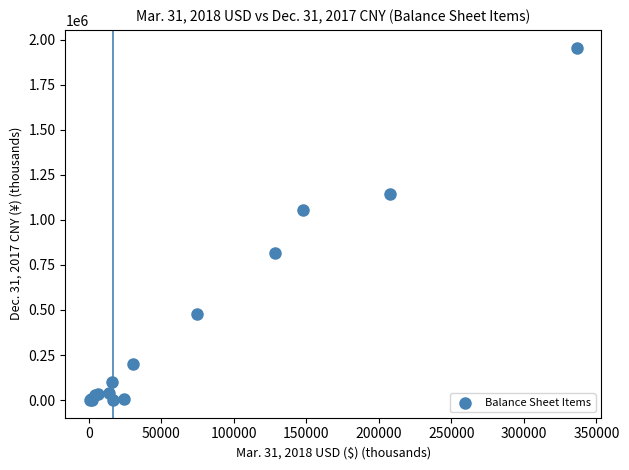

What Y value in the scatter plot is closest to 978169?

1055982